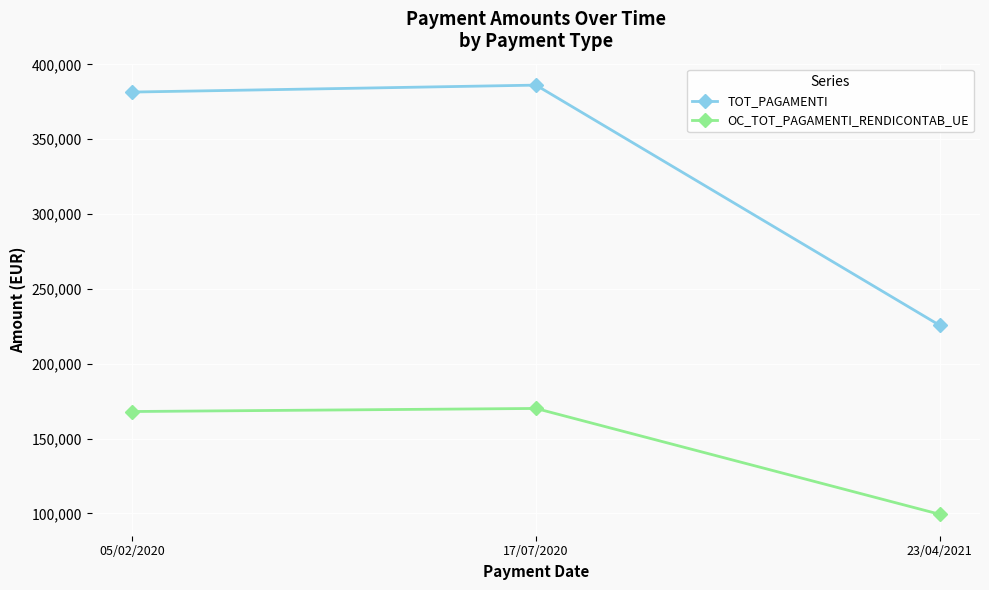

What are all the series names shown in the legend?

TOT_PAGAMENTI, OC_TOT_PAGAMENTI_RENDICONTAB_UE